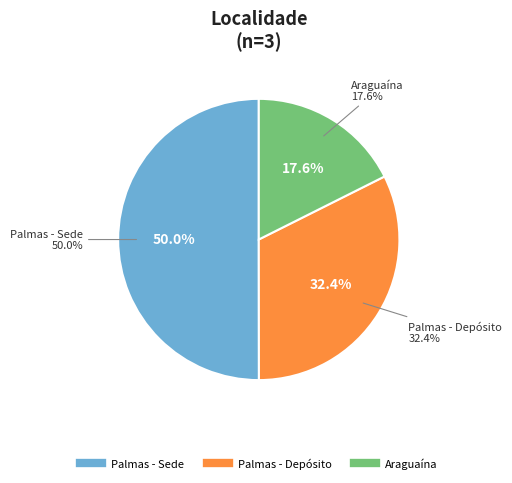

How many slices are in this pie chart?

3